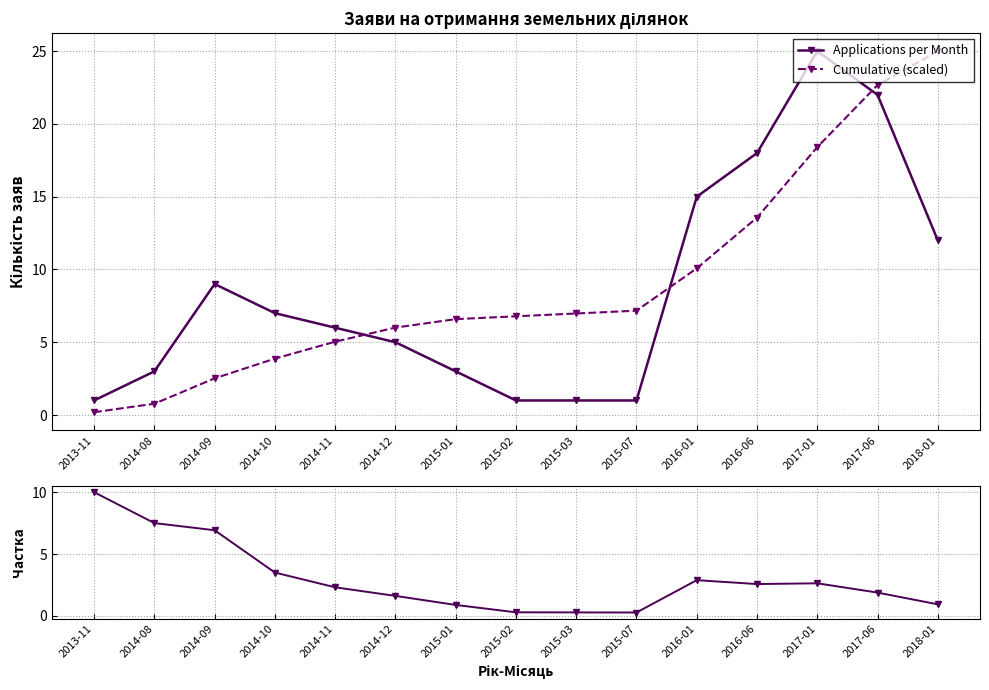

What is the approximate value of Cumulative (scaled) at 2015-02?

6.8